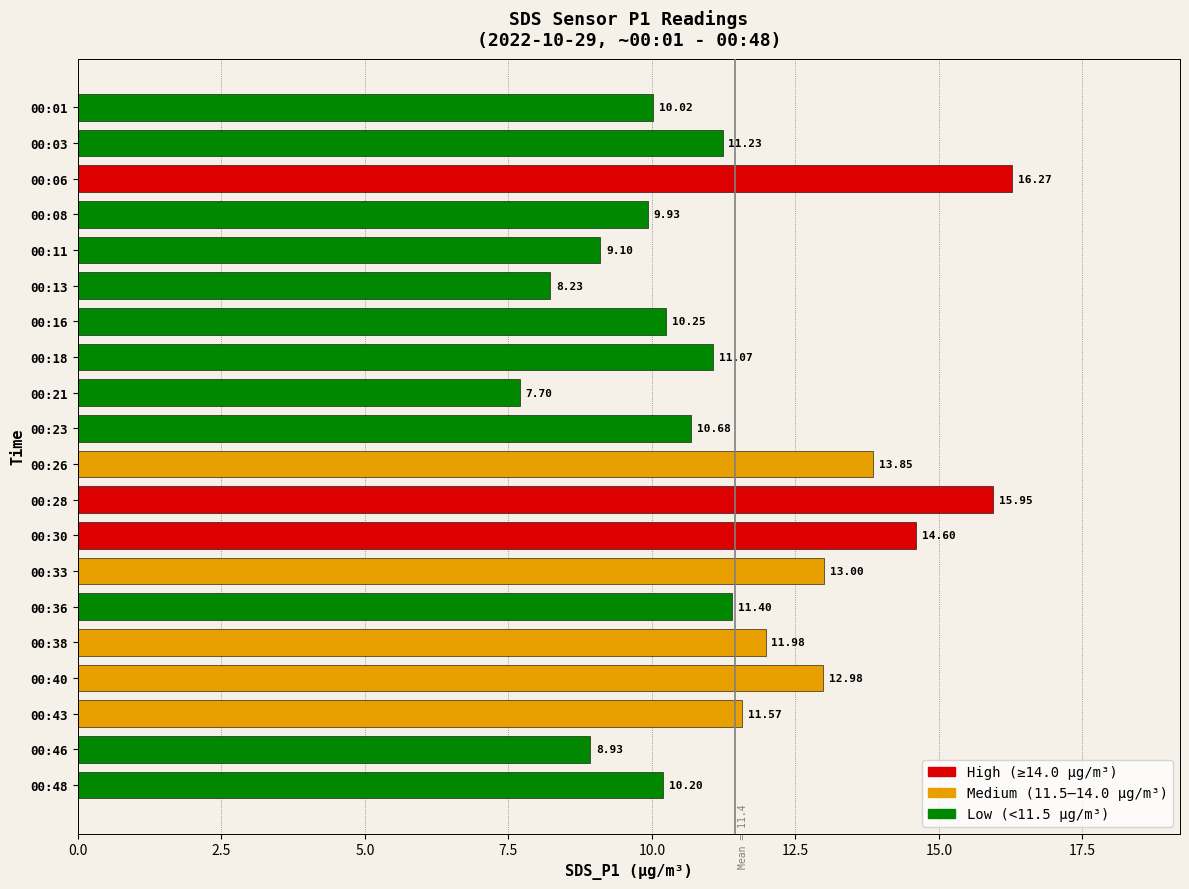

How many bars are there in total?

20